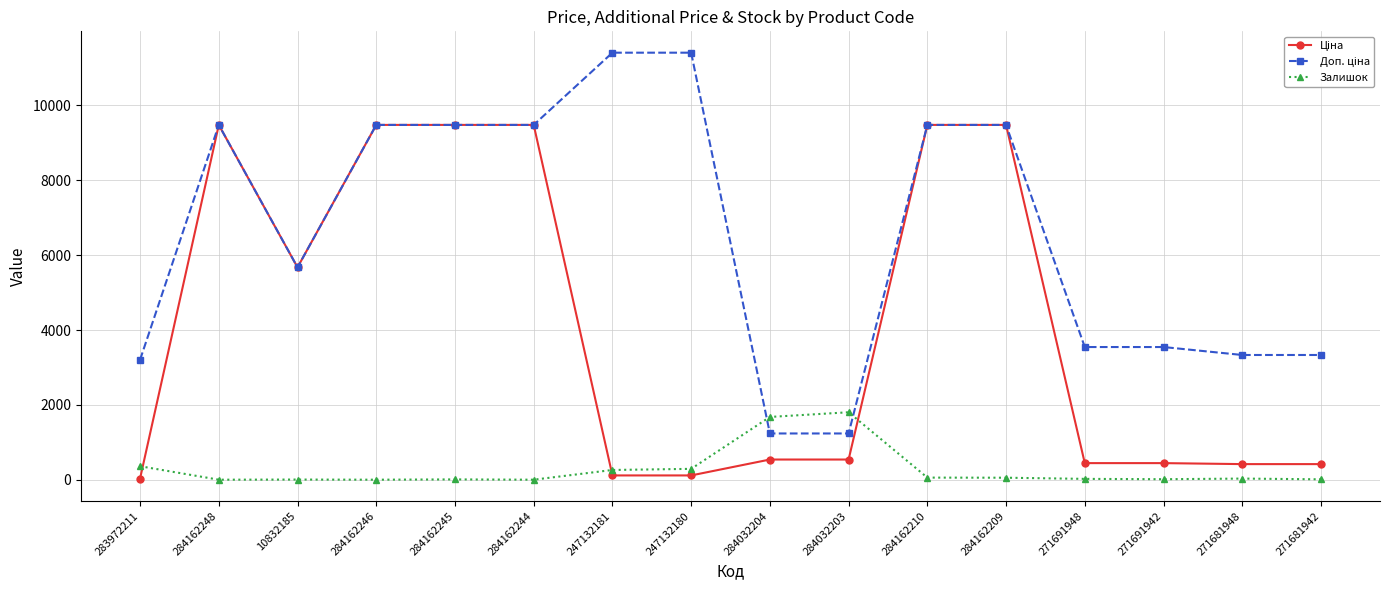

The value of Залишок at 283972211 is 360.0. True or false?

True